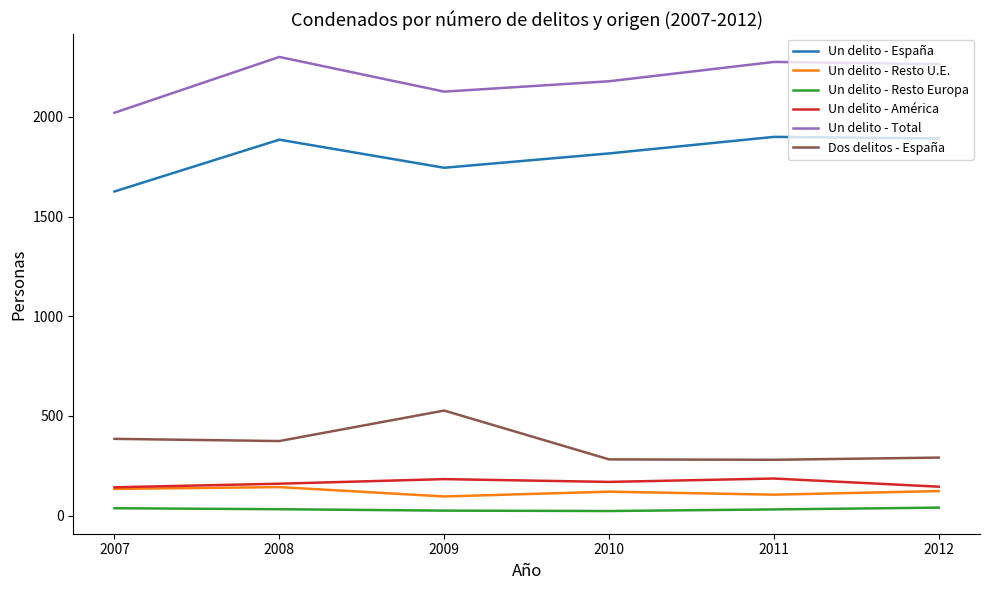

Is the value of Dos delitos - España at 2007 greater than the value of Un delito - América at 2011?

Yes